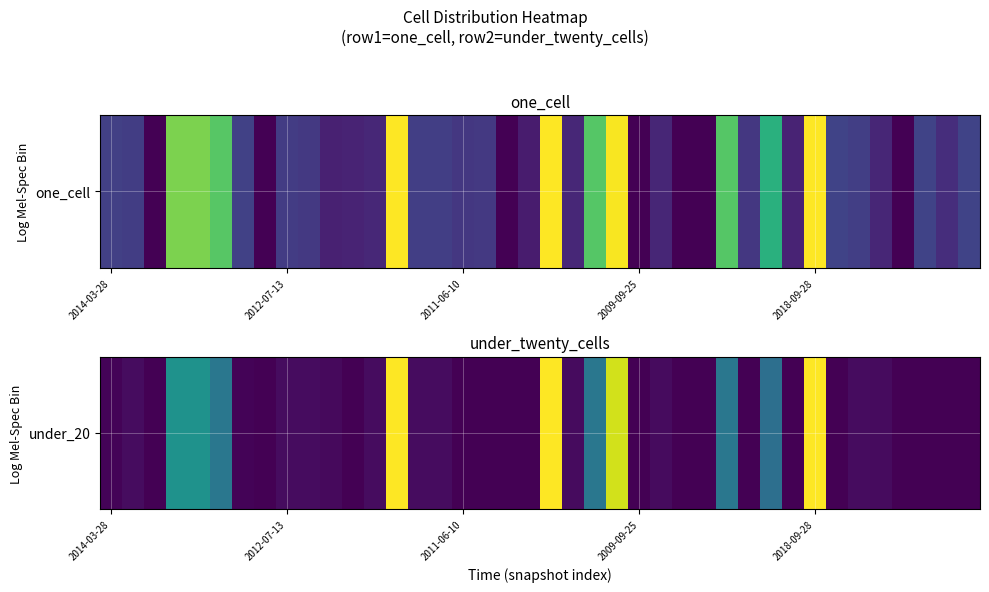

What is the difference between the maximum and second lowest values?

3288